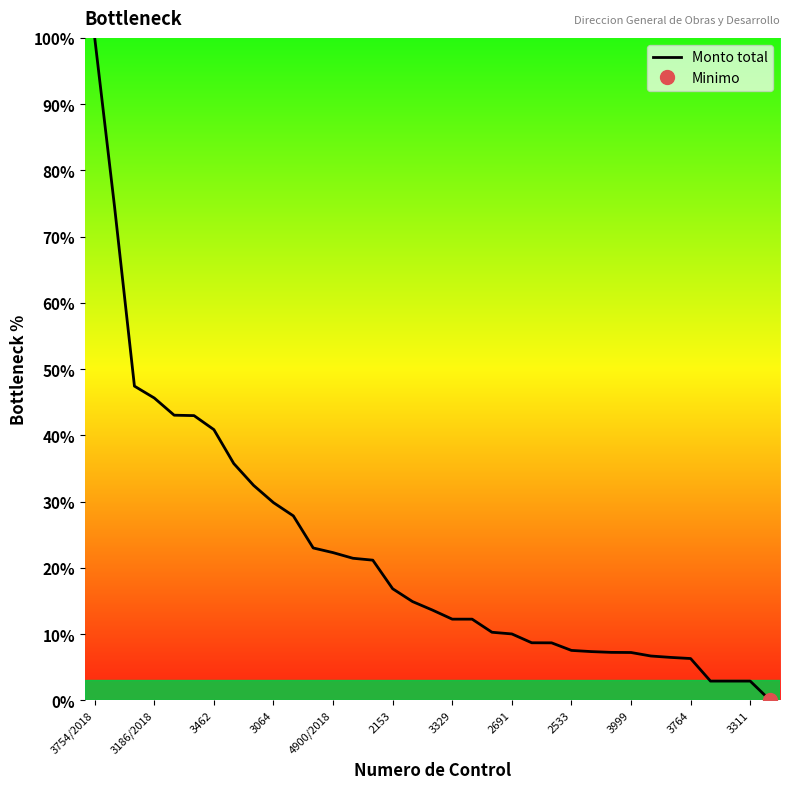

The value of Monto total at 3462 is 56.7. True or false?

False